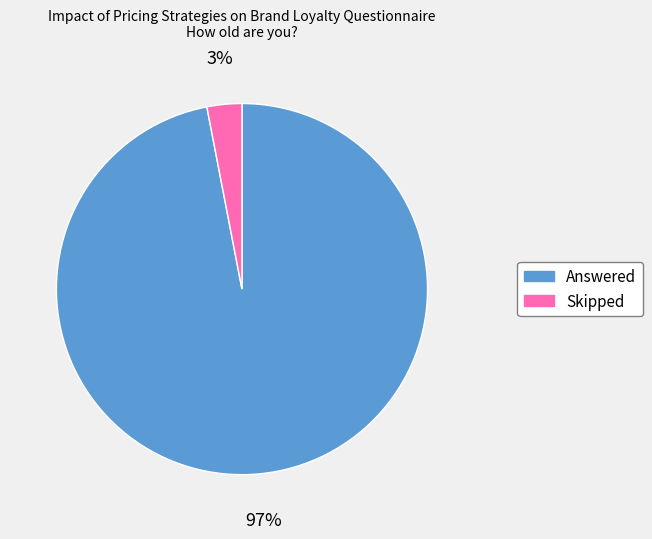

Is there any slice that represents more than half of the pie?

Yes